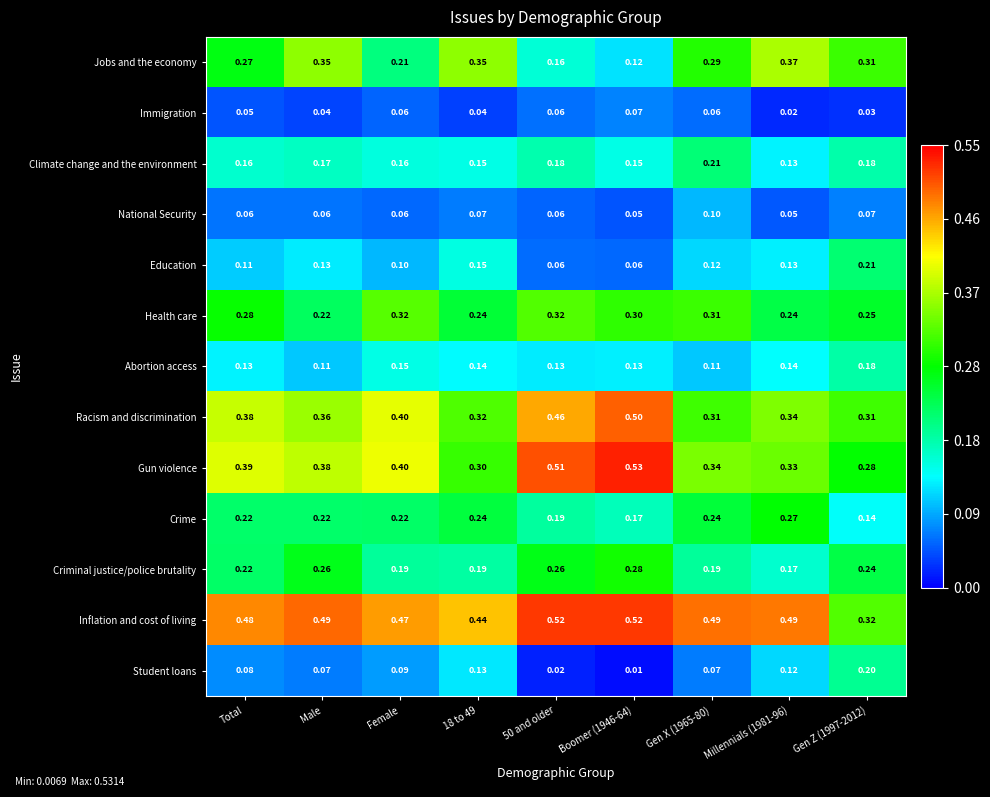

Which series has the largest total across all categories?

Inflation and cost of living